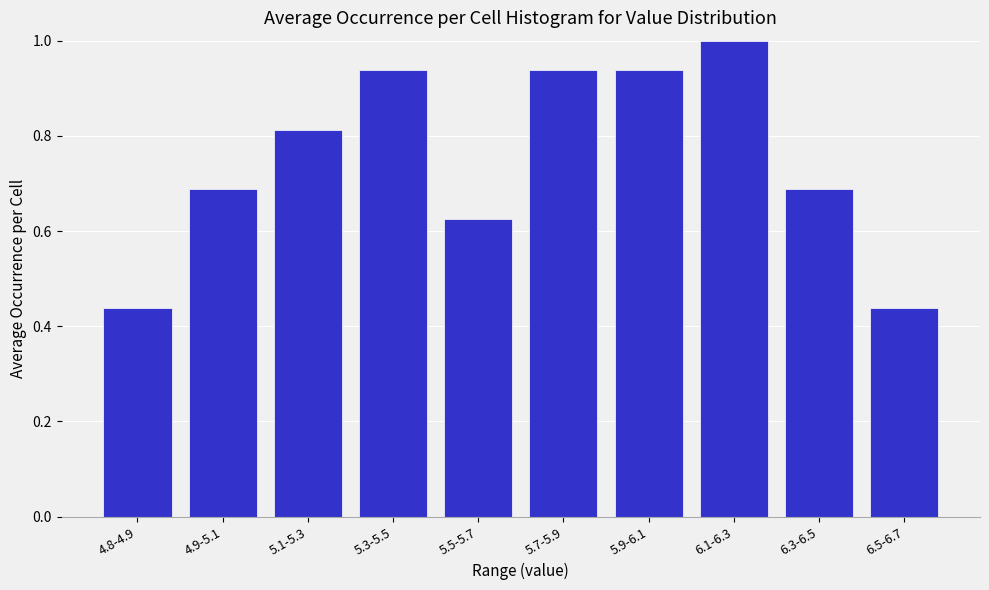

What position from the left is 6.5-6.7?

10